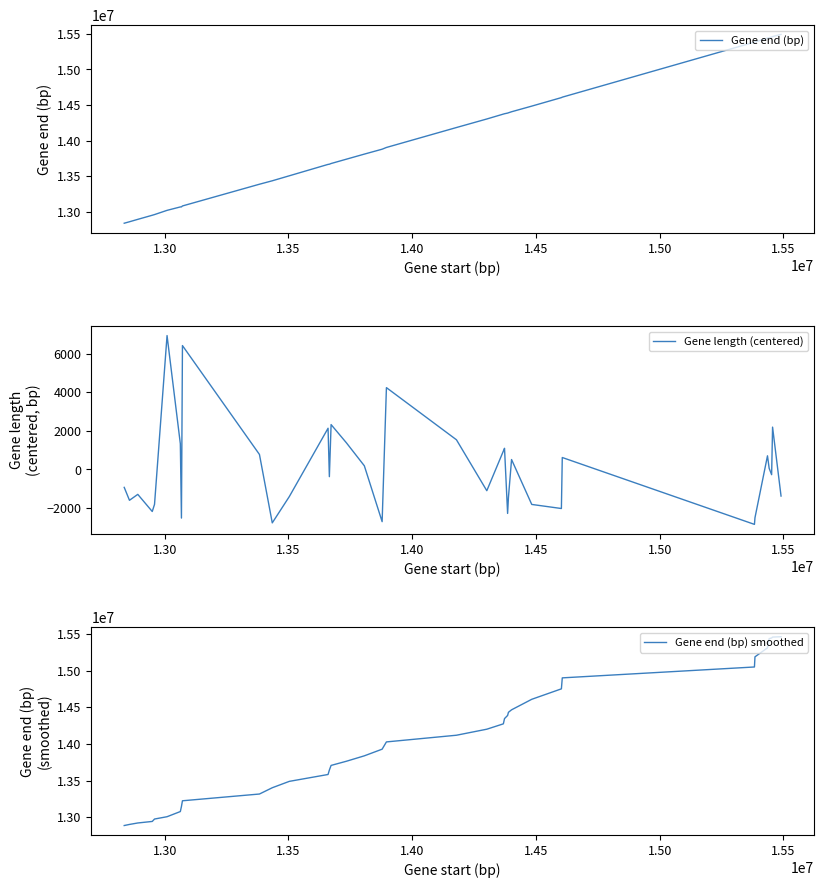

What is the maximum value for Gene end (bp)?

15492338